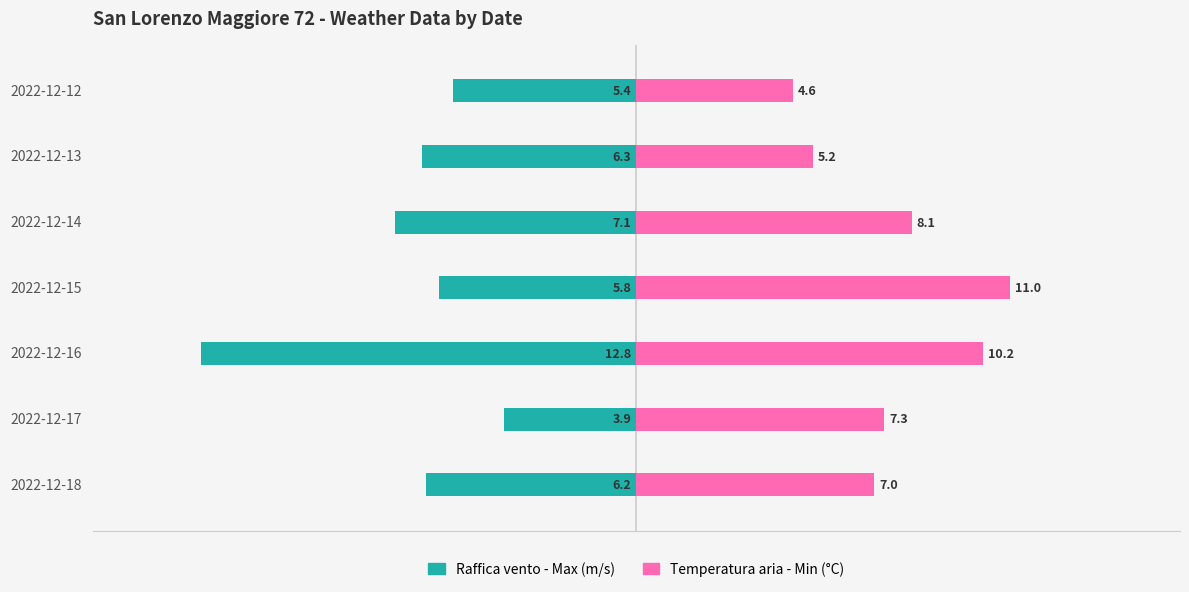

Is the value of Temperatura aria - Min (C) at 2022-12-16 greater than the value of Raffica vento - Max (m/s) at 2022-12-13?

Yes